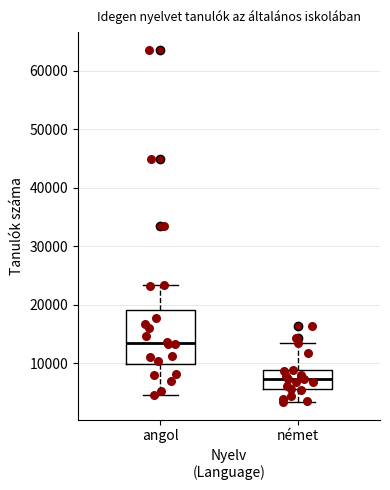

Where is the lower edge of the box for német on the y-axis? The values are not printed on the chart, so give them approximately, as read against the axis.

6000